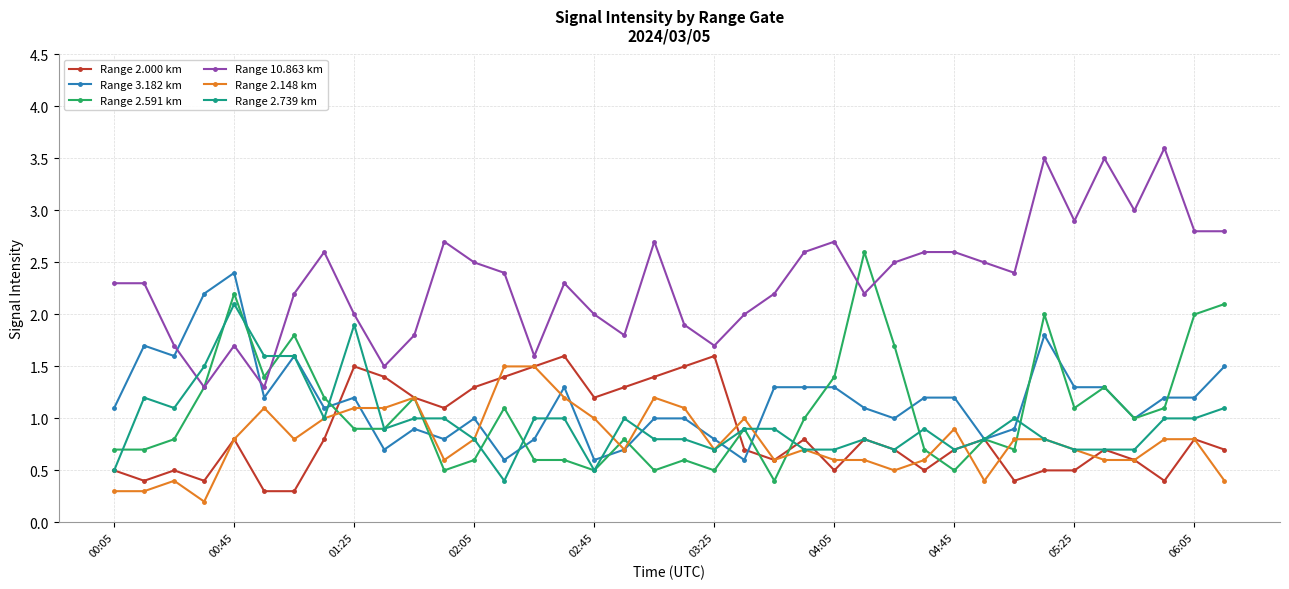

What is the greatest value displayed?

3.6